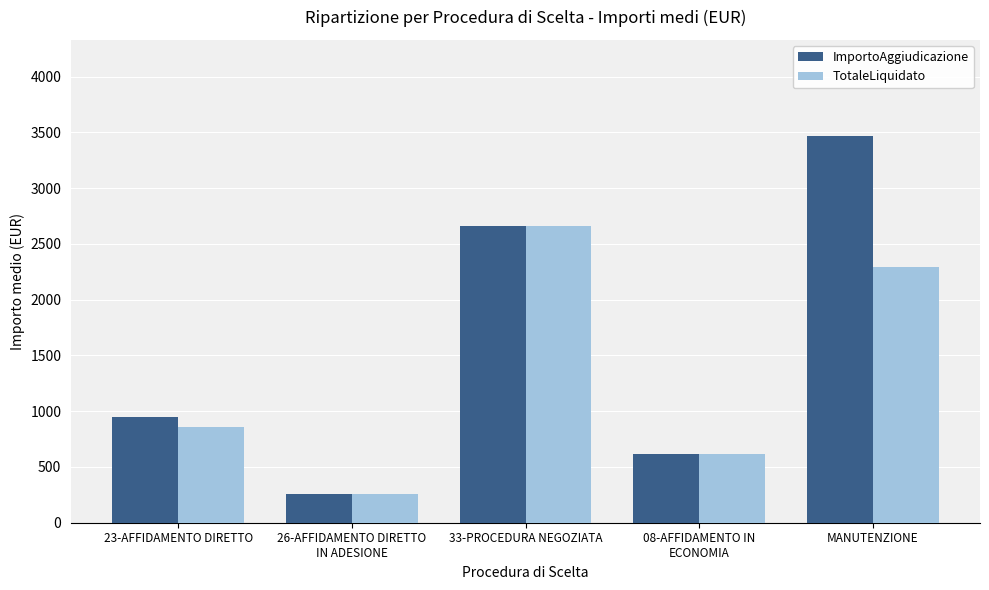

What is the difference between the second highest and second lowest values in the ImportoAggiudicazione series?

2042.6